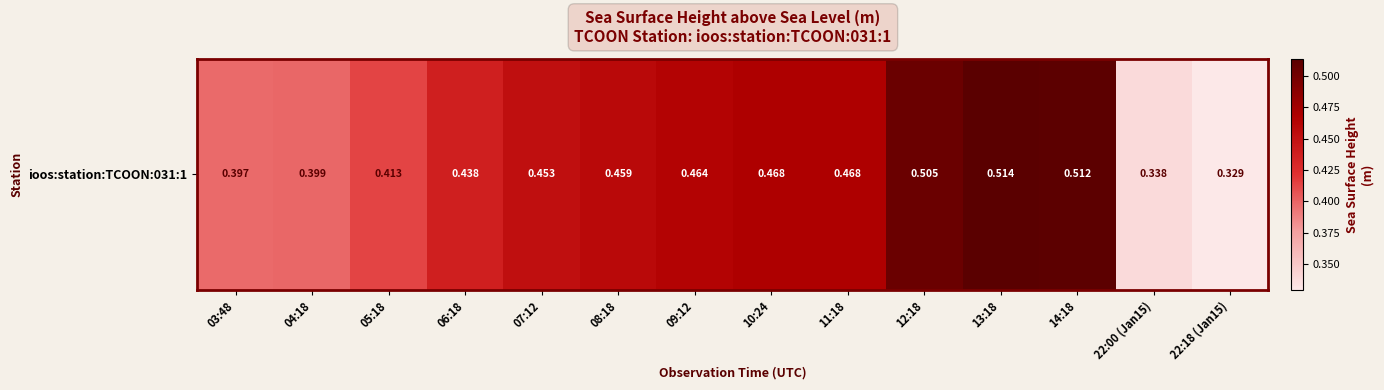

Which has a higher value, 14:18 or 04:18?

14:18